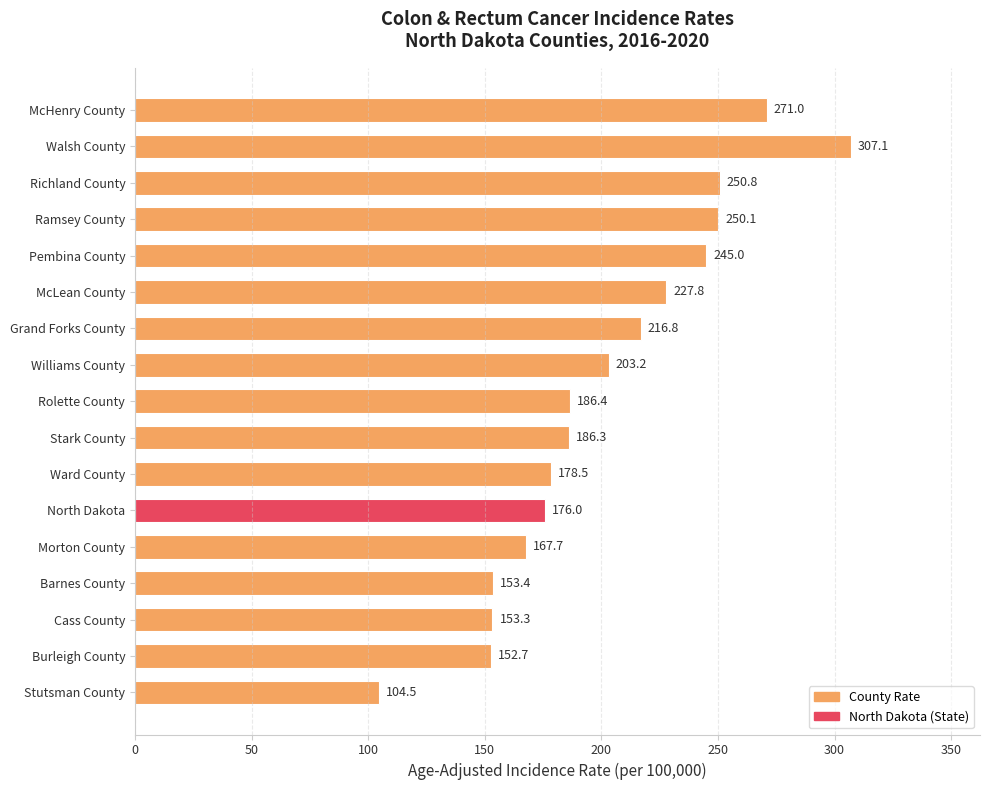

How many data points does each series have?

17